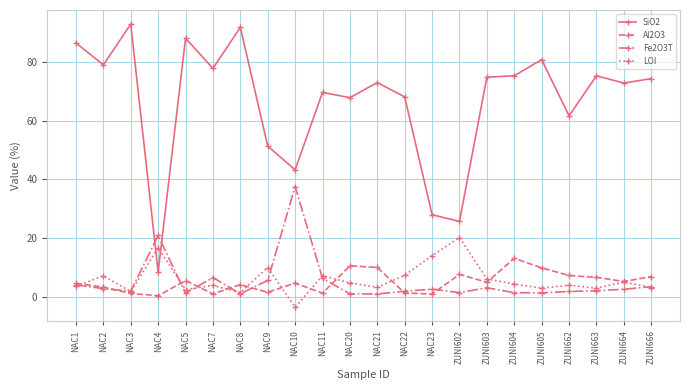

What is the maximum value for Al2O3?

13.1